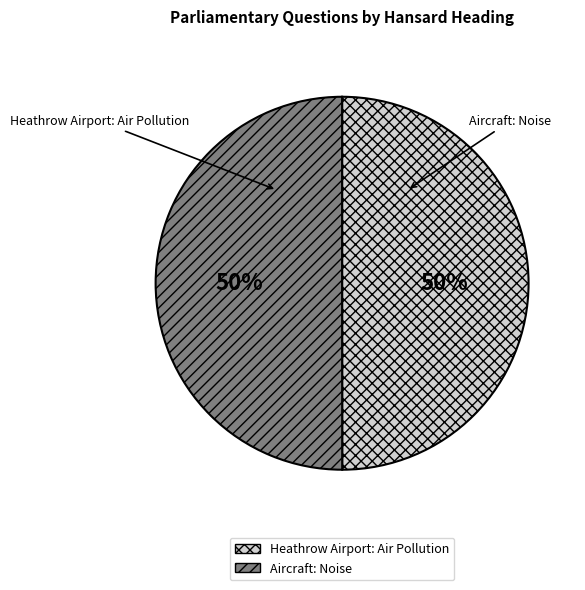

Between Aircraft: Noise and Heathrow Airport: Air Pollution, which is larger?

Aircraft: Noise